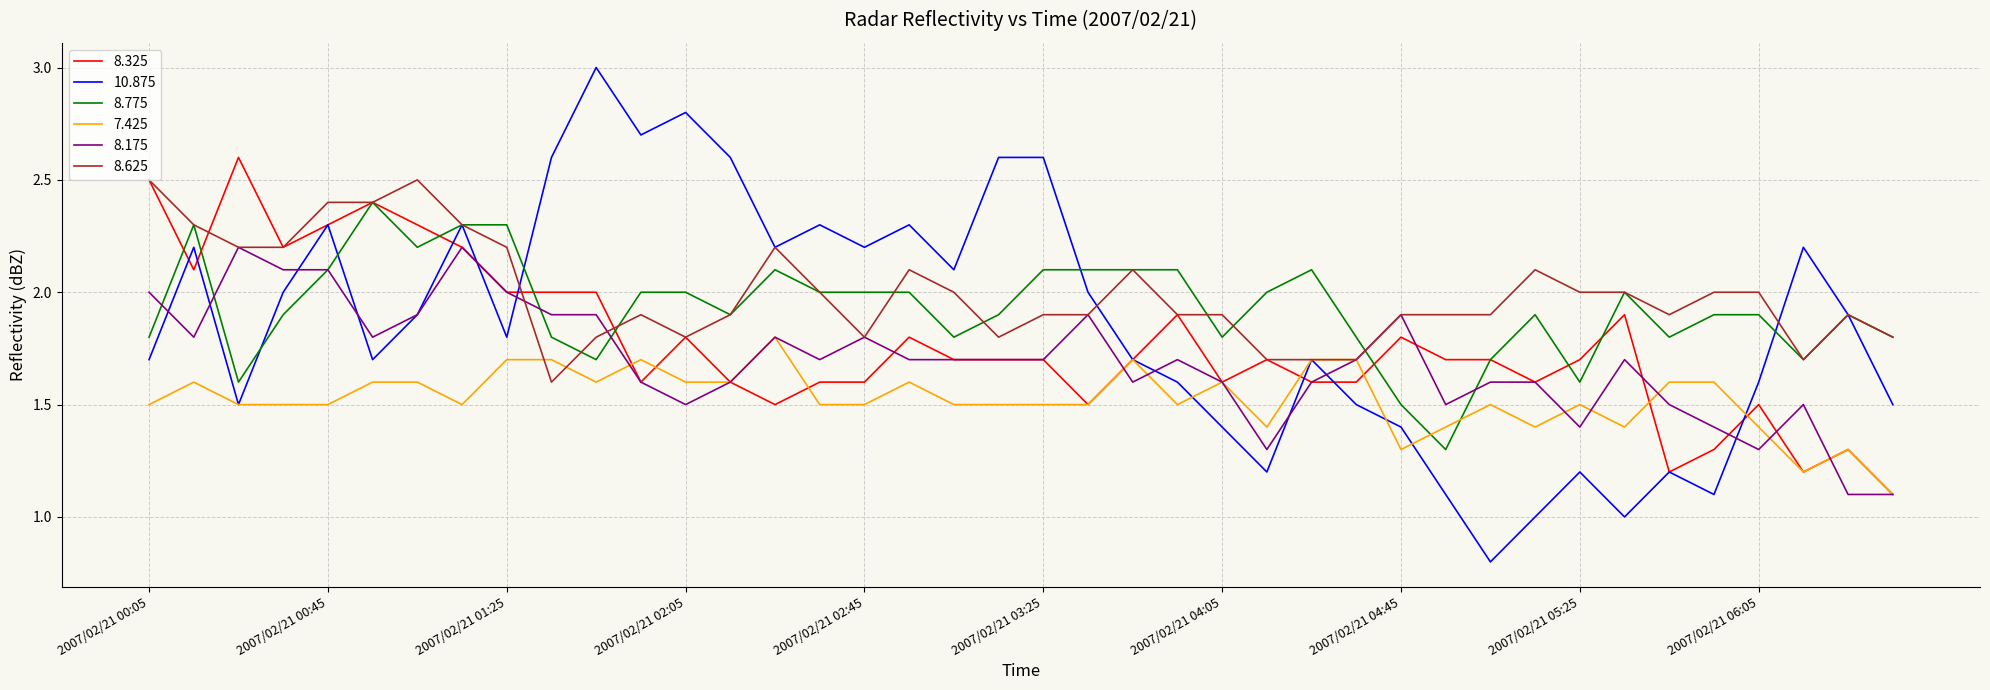

What is the highest value of the 7.425 series?

1.8